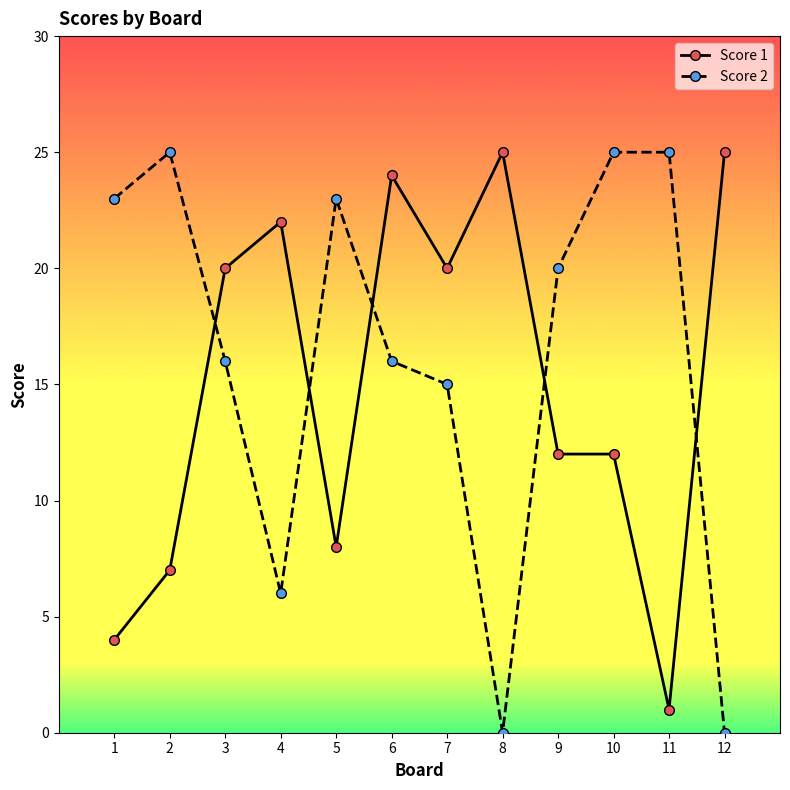

At 10, list the series in order from largest to smallest.

Score 2, Score 1